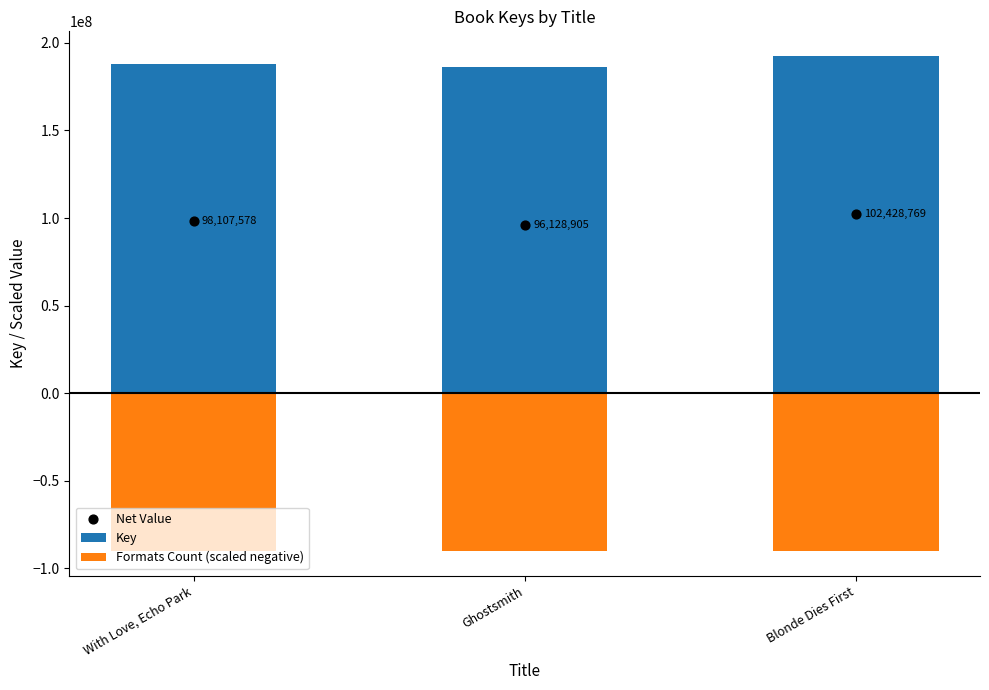

What is the total value across all series at Blonde Dies First?

204857538